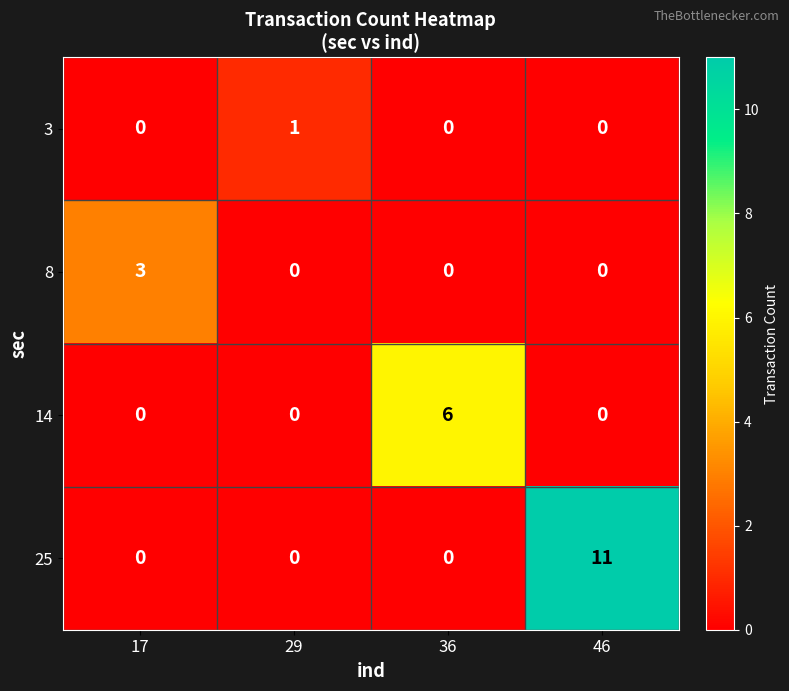

Which category has the highest value in the 3 series?

29